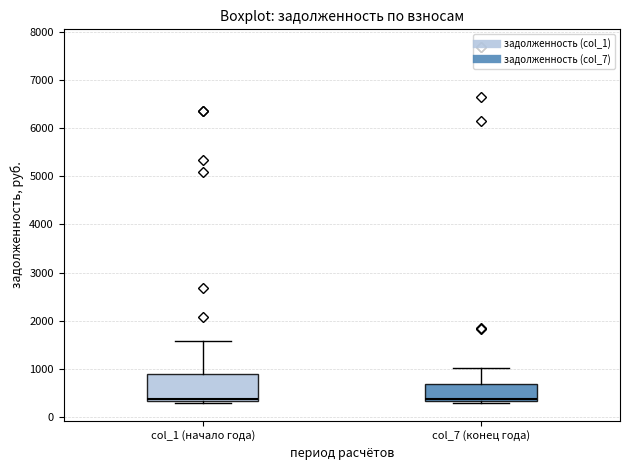

Reading left to right, transcribe this box plot: for each box, give where its median line is, the range the box spans, and where its two whiskers end, as read against the y-axis. The values are not printed on the chart, so give them approximately, as read against the axis.

col_1 (начало года): median 400, box 300 to 900, whiskers 300 (just below the box's lower edge) to 1600
col_7 (конец года): median 400, box 300 to 700, whiskers 300 (just below the box's lower edge) to 1000